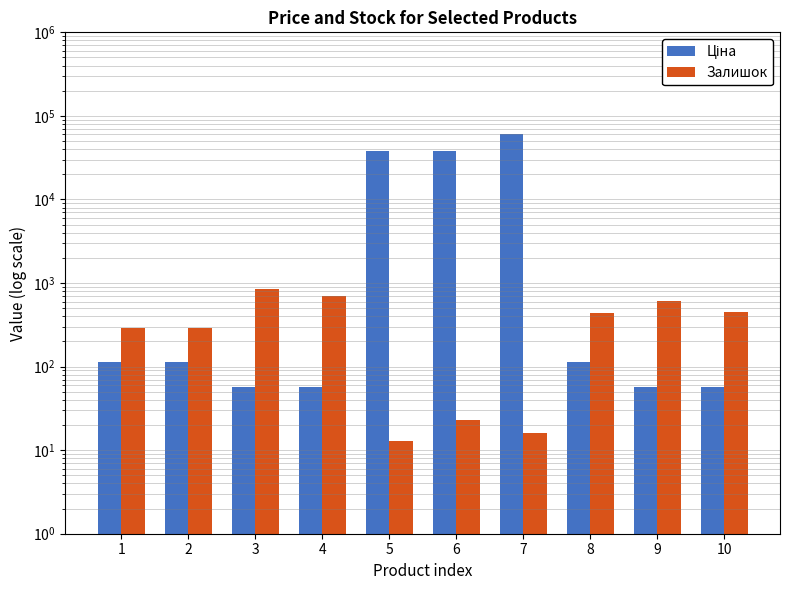

Reading left to right, extract all data points from this chart.

Ціна: 114.1	114.1	57.0	57.0	37593.6	37593.6	61434.3	114.1	57.0	57.0
Залишок: 289.0	290.0	845.0	698.0	13.0	23.0	16.0	434.0	609.0	448.0